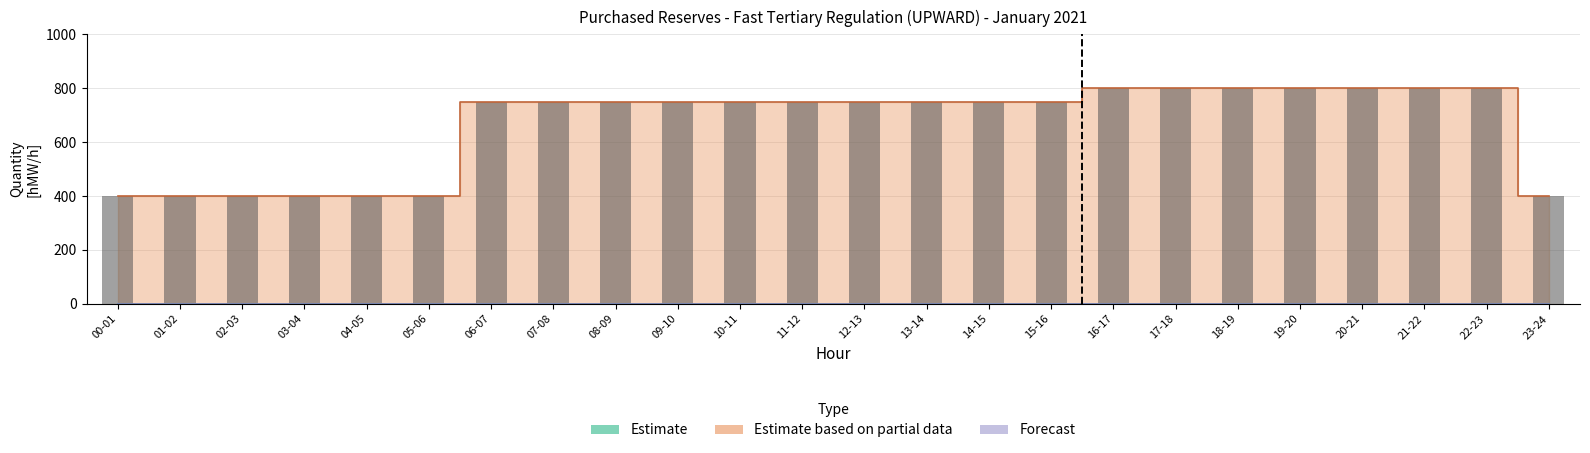

Reading left to right, what are all the values shown in this chart?

Estimate: 00-01=0	01-02=0	02-03=0	03-04=0	04-05=0	05-06=0	06-07=0	07-08=0	08-09=0	09-10=0	10-11=0	11-12=0	12-13=0	13-14=0	14-15=0	15-16=0	16-17=0	17-18=0	18-19=0	19-20=0	20-21=0	21-22=0	22-23=0	23-24=0
Estimate based on partial data: 00-01=400	01-02=400	02-03=400	03-04=400	04-05=400	05-06=400	06-07=750	07-08=750	08-09=750	09-10=750	10-11=750	11-12=750	12-13=750	13-14=750	14-15=750	15-16=750	16-17=800	17-18=800	18-19=800	19-20=800	20-21=800	21-22=800	22-23=800	23-24=400
Forecast: 00-01=0	01-02=0	02-03=0	03-04=0	04-05=0	05-06=0	06-07=0	07-08=0	08-09=0	09-10=0	10-11=0	11-12=0	12-13=0	13-14=0	14-15=0	15-16=0	16-17=0	17-18=0	18-19=0	19-20=0	20-21=0	21-22=0	22-23=0	23-24=0